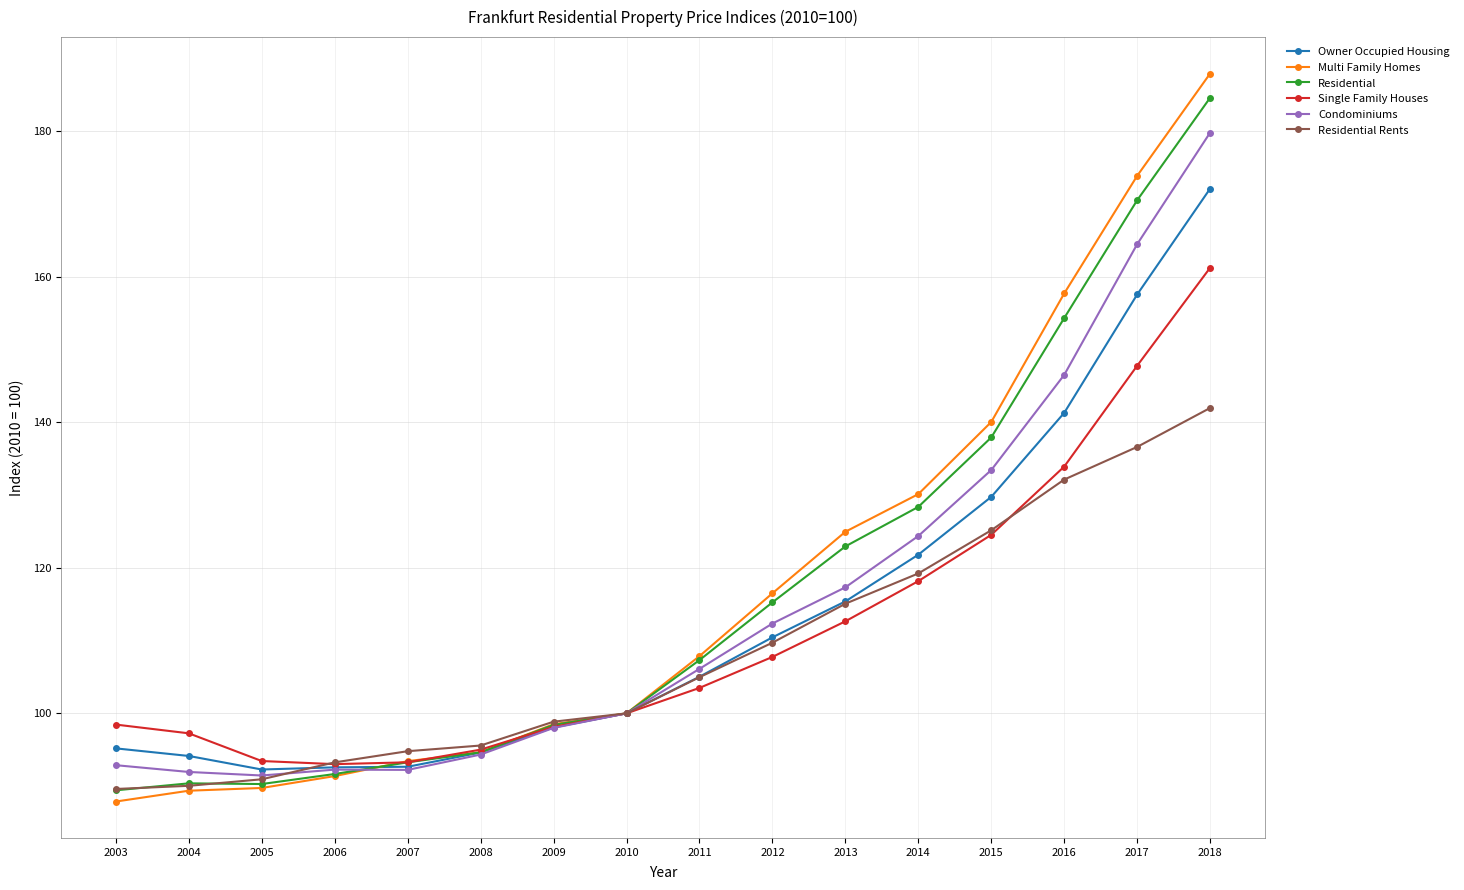

How many distinct data groups are displayed?

6